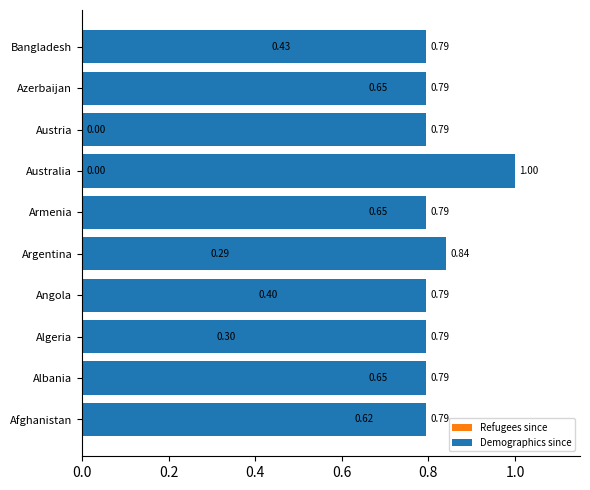

Count the number of data series in this chart.

2